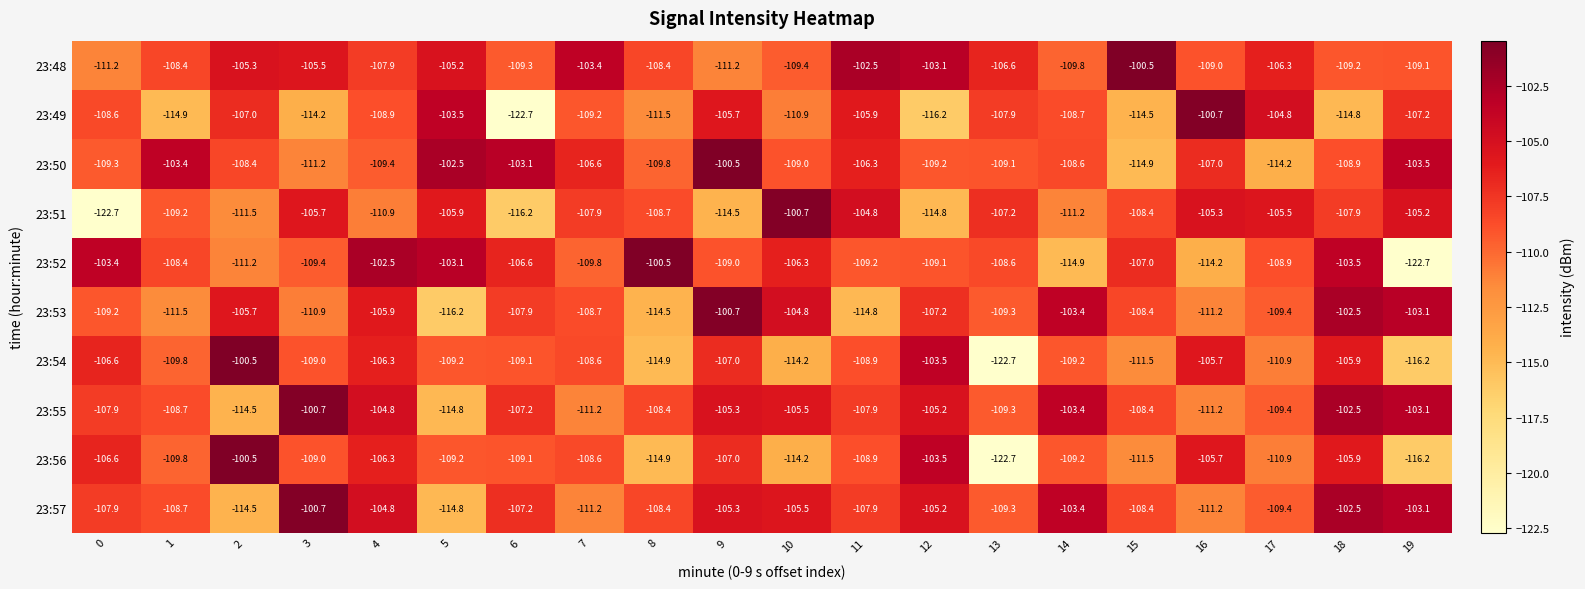

At how many categories does at least one series exceed -103?

11